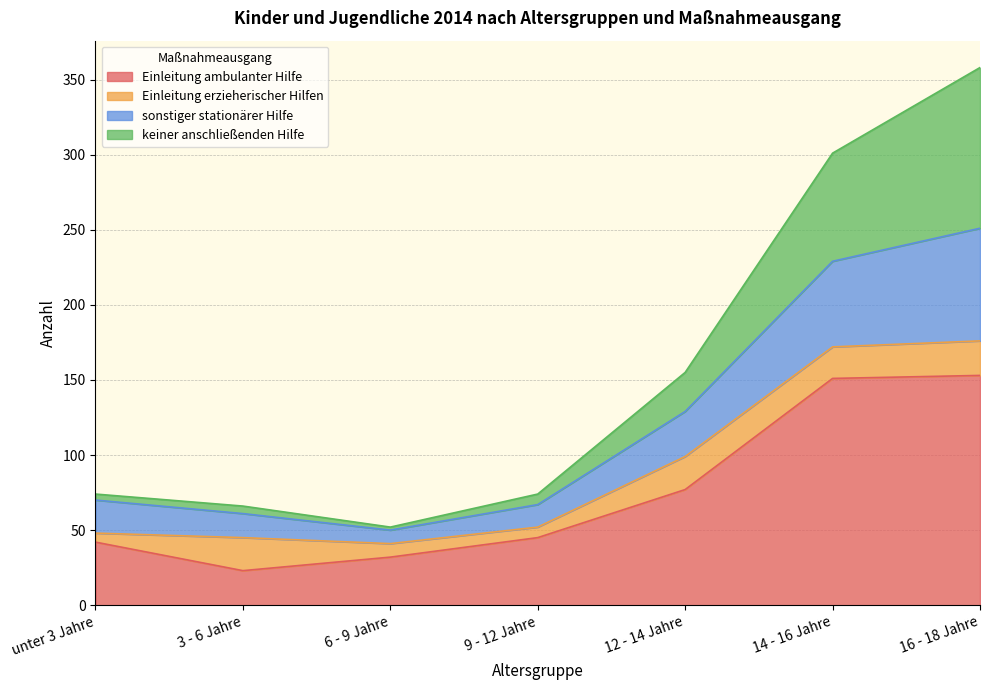

Is it true that Einleitung ambulanter Hilfe equals 45 at 9 - 12 Jahre?

True